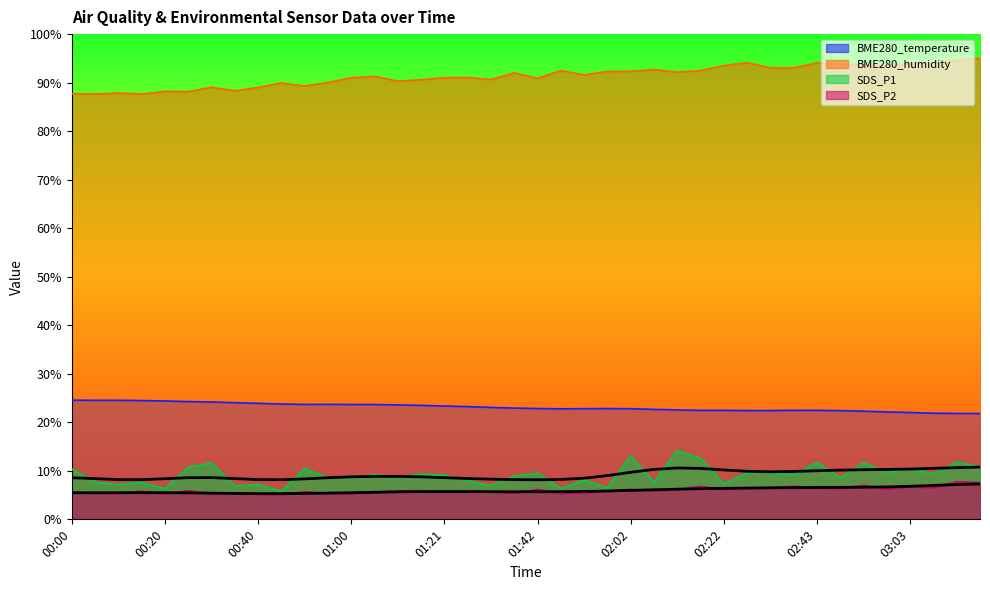

In SDS_P2, how many points are lower than both neighbors (excluding endpoints)?

12